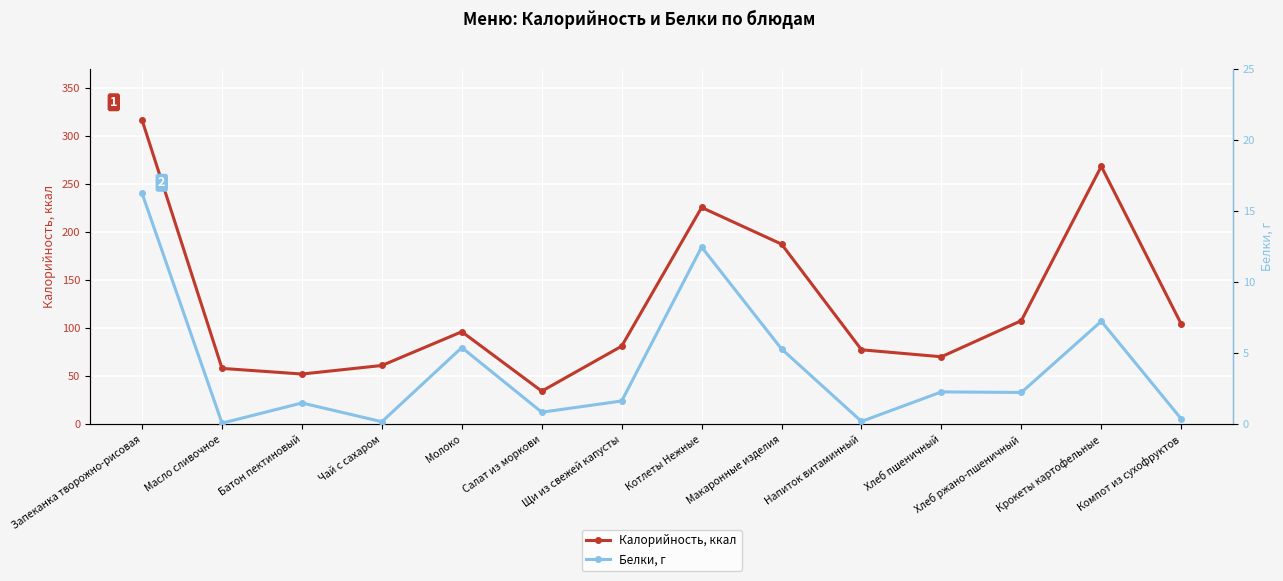

True or false: Белки, г has more than 1 points higher than both neighbors.

True